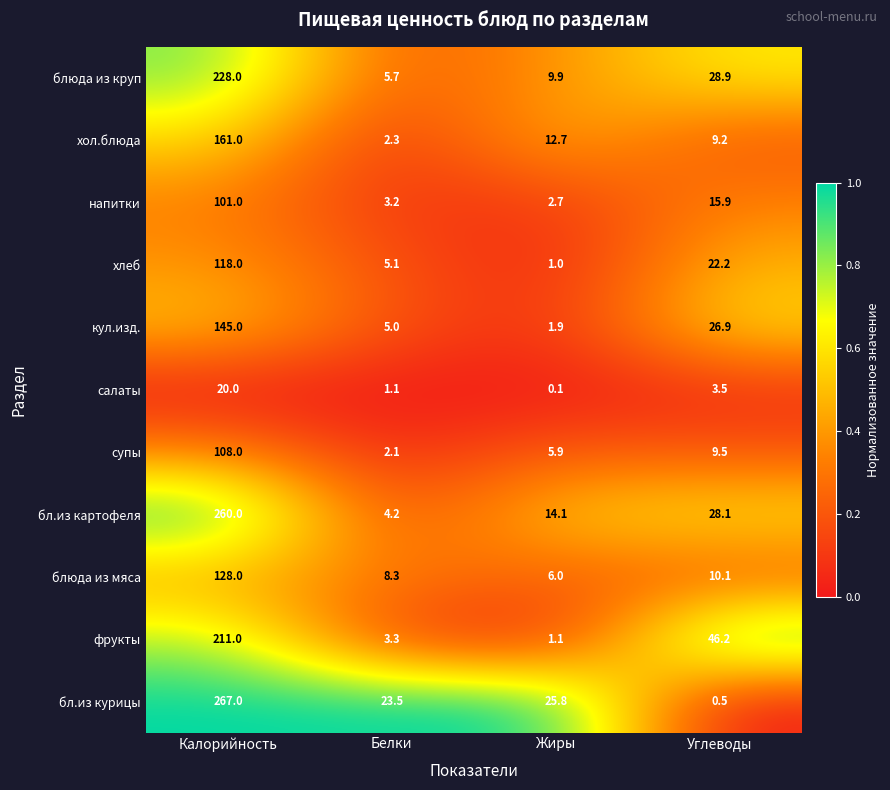

List the labels in order of салаты value, largest first.

Калорийность, Углеводы, Белки, Жиры